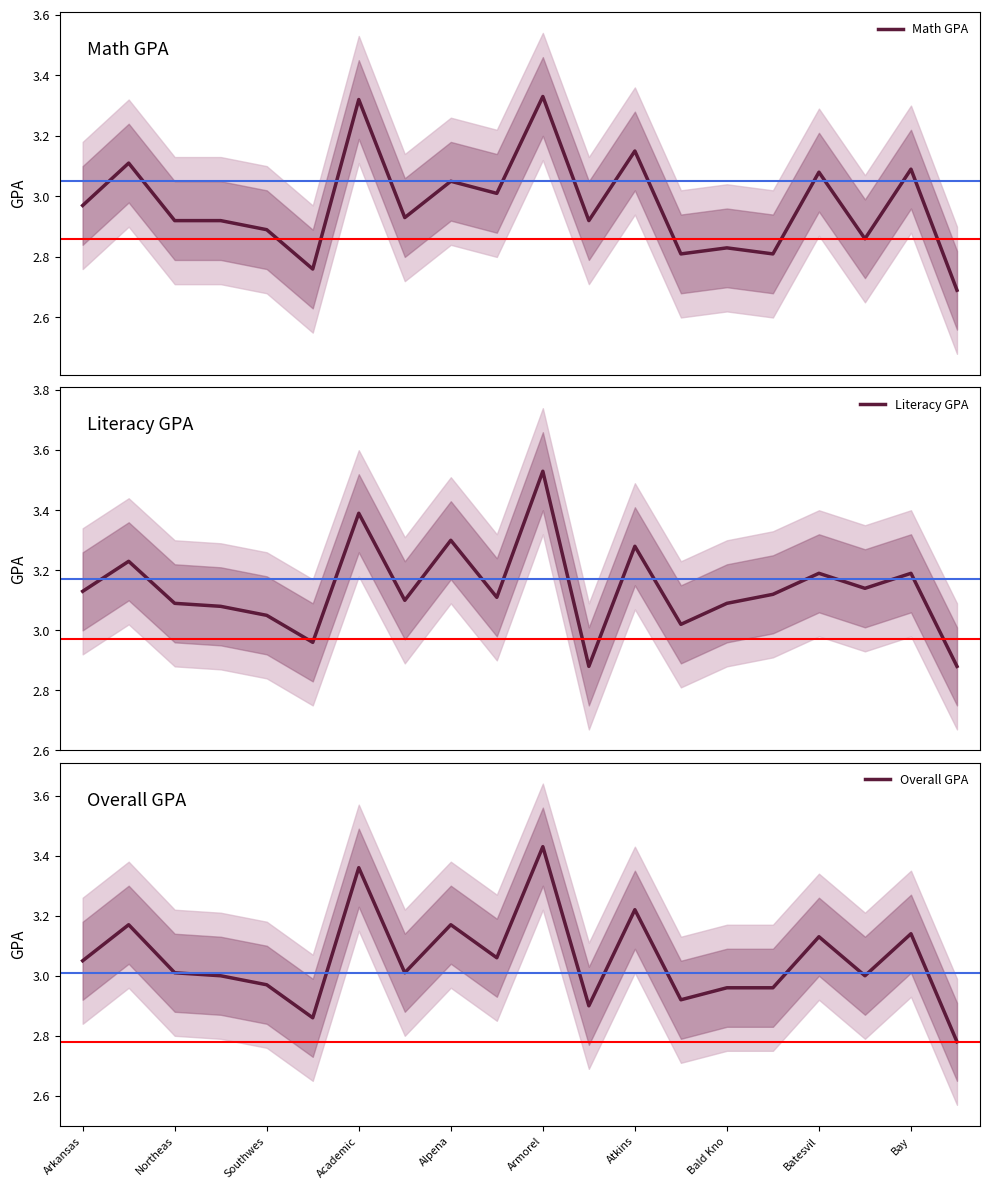

How many interior local valleys does the Literacy GPA series have?

6